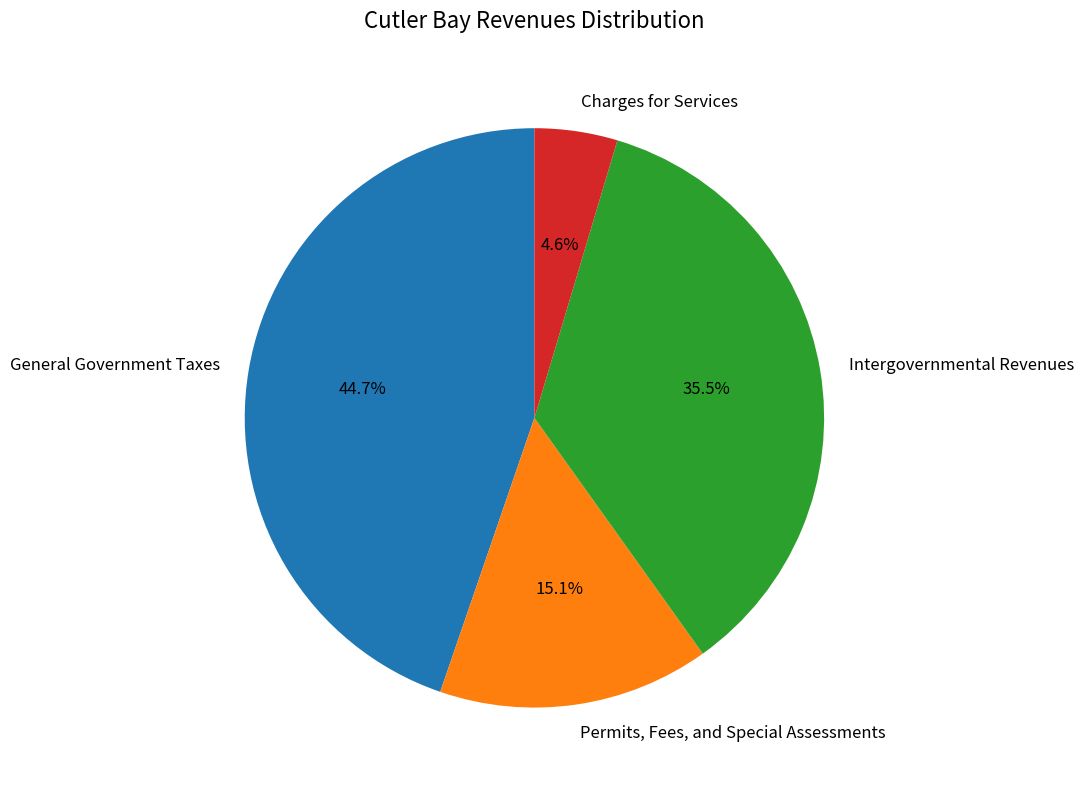

To the nearest percent, what is the combined percentage of Permits, Fees, and Special Assessments and Intergovernmental Revenues?

51%